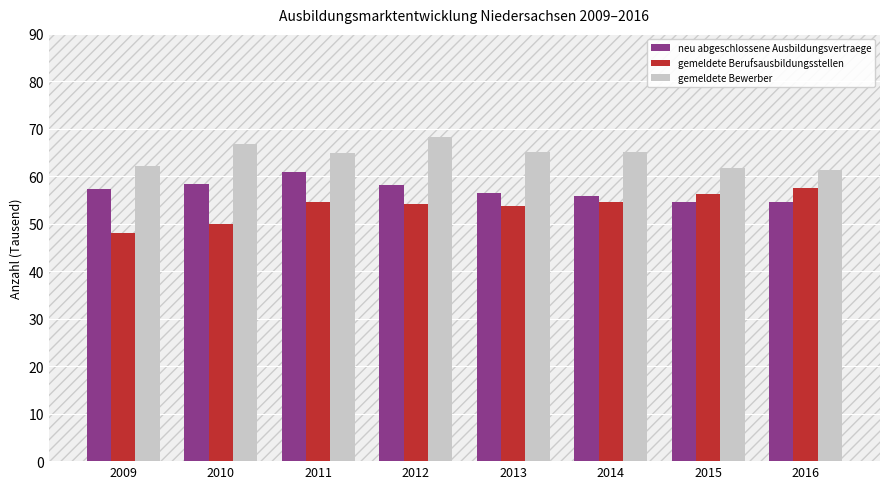

What is the difference between the second highest and minimum values in the neu abgeschlossene Ausbildungsvertraege series?

3.7